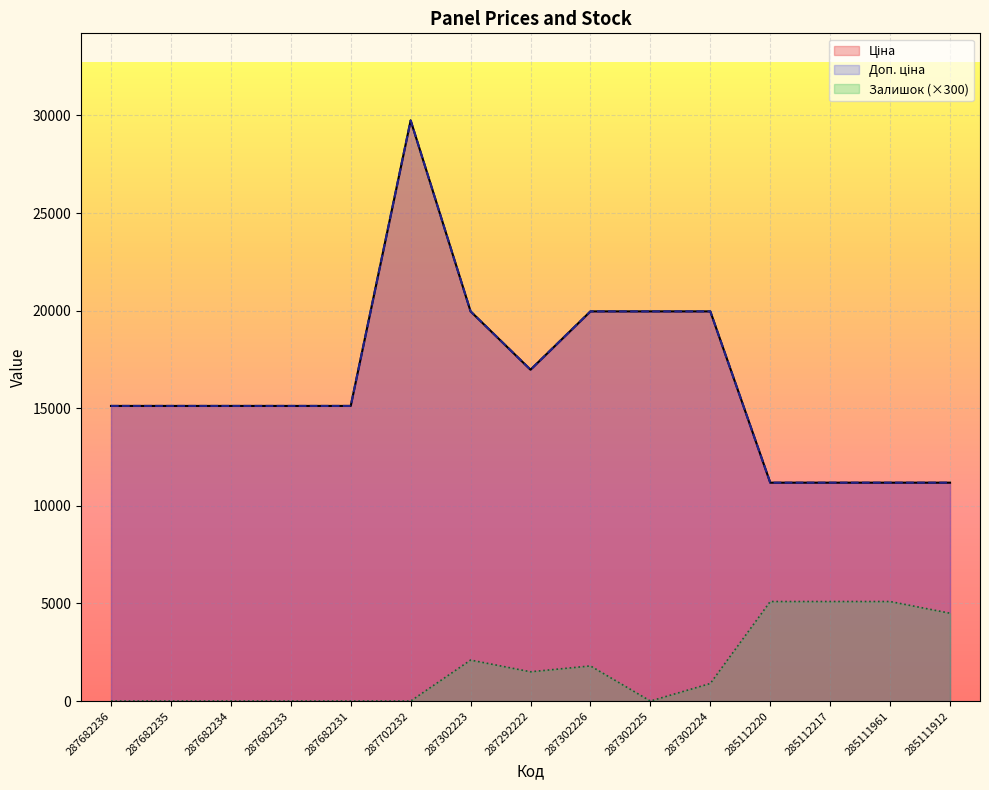

Between 287682236 and 287302226, which is larger?

287302226